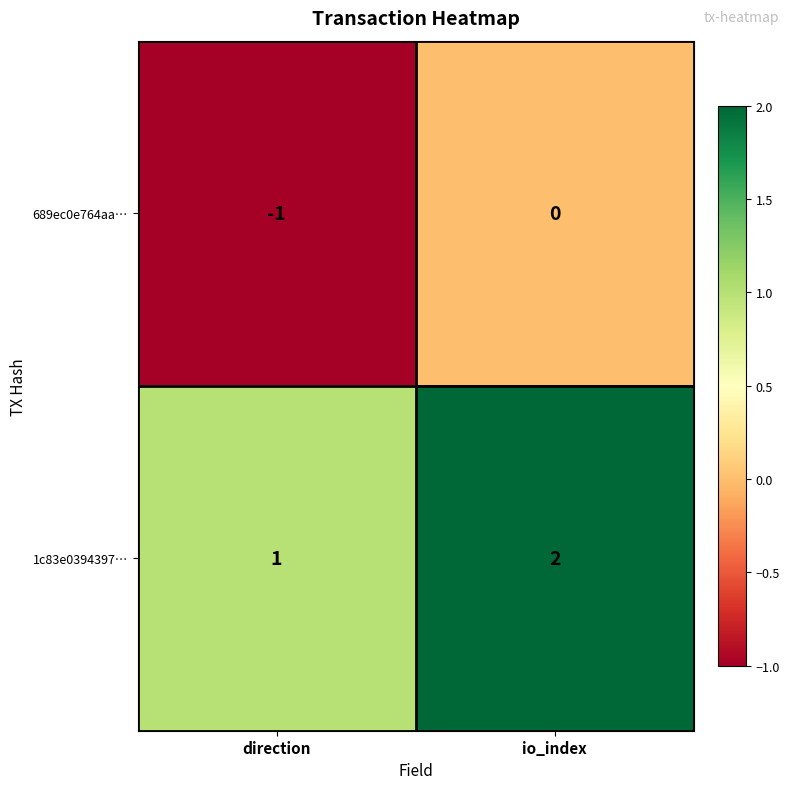

What is the spread (max minus min) of values at direction?

2